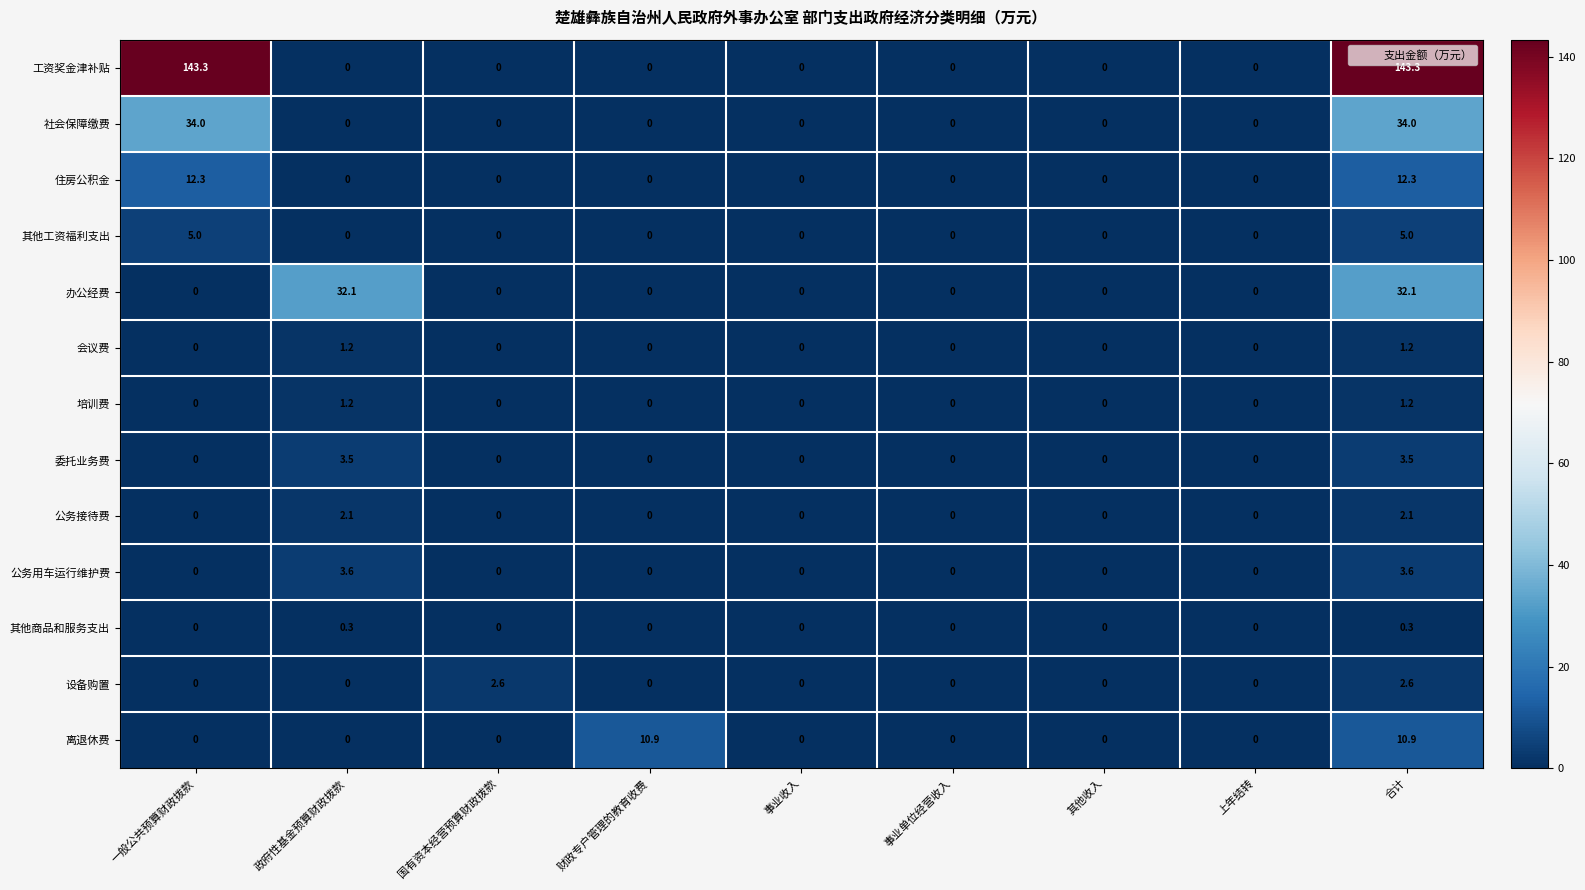

Read the 公务接待费 value at 合计.

2.1